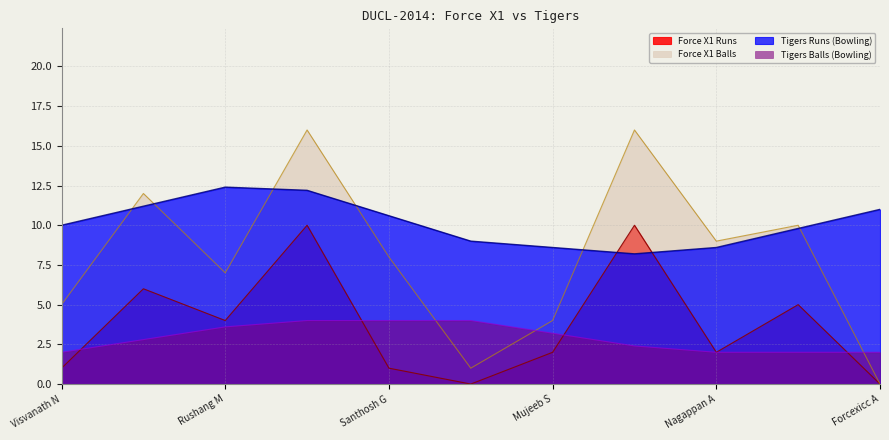

What are all the series names shown in the legend?

Force X1 Runs, Force X1 Balls, Tigers Runs (Bowling), Tigers Balls (Bowling)